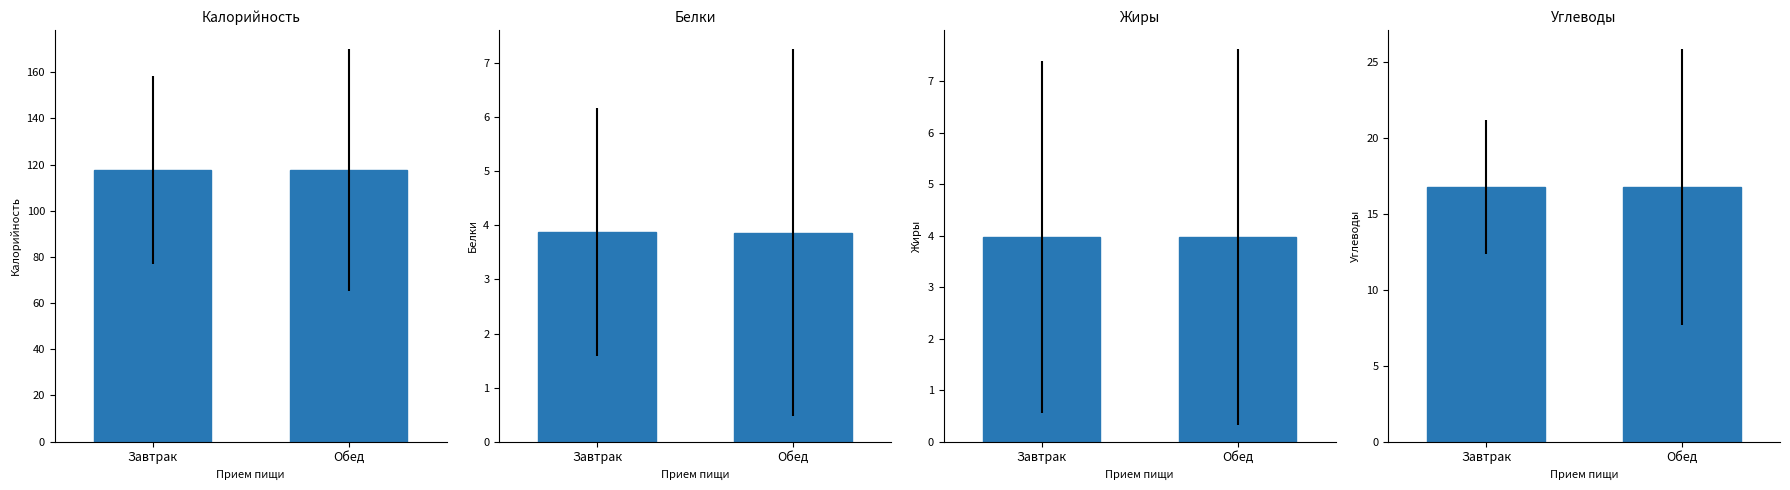

Read the Калорийность value at Обед.

117.5